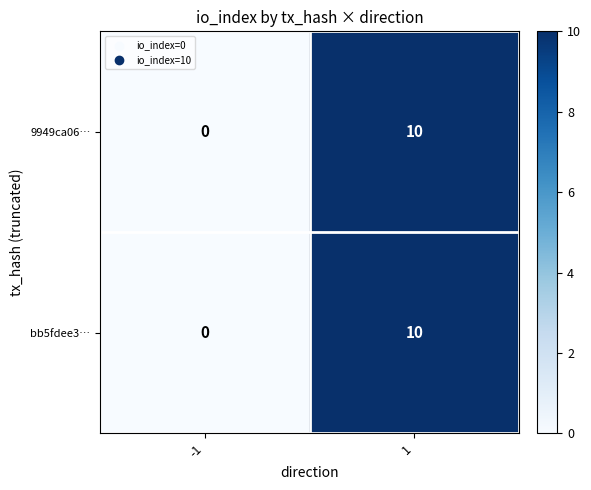

Read the 9949ca06… value at 1, to the nearest 5.

10